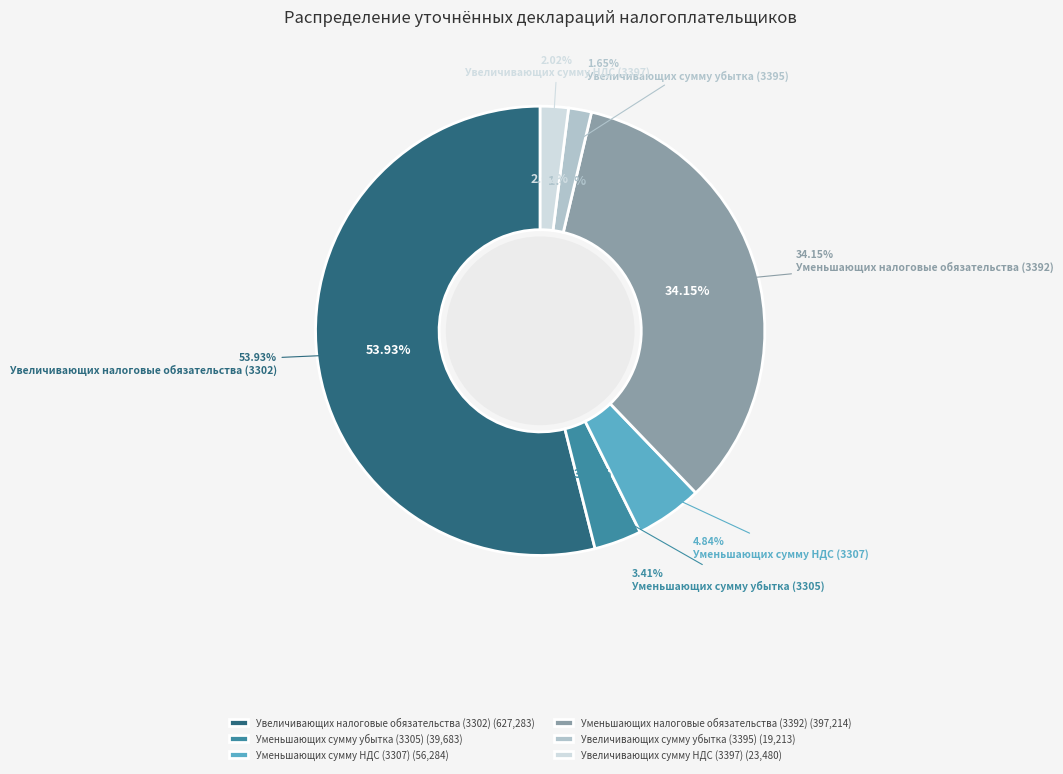

Is it true that Увеличивающих налоговые обязательства (3302) is 44% of the pie?

False